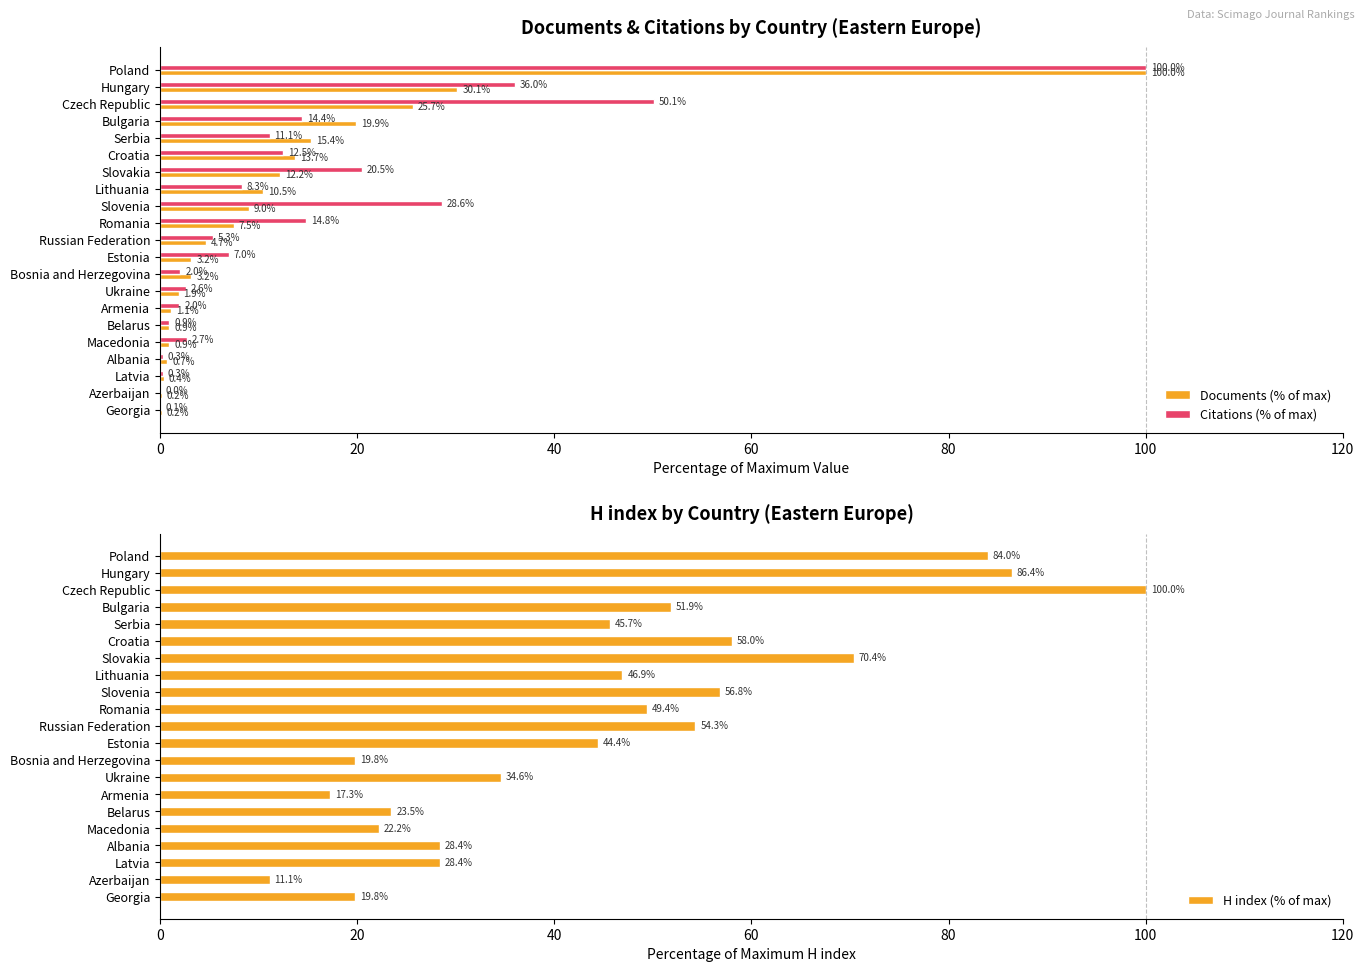

The Citations (% of max) series shows 2.6 at Ukraine. True or false?

True